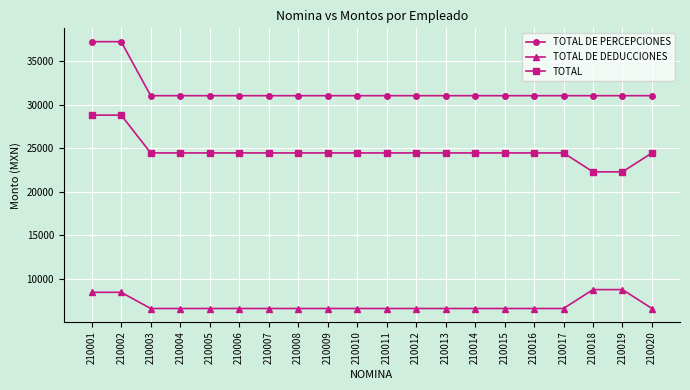

True or false: TOTAL DE DEDUCCIONES and TOTAL cross at least once.

False